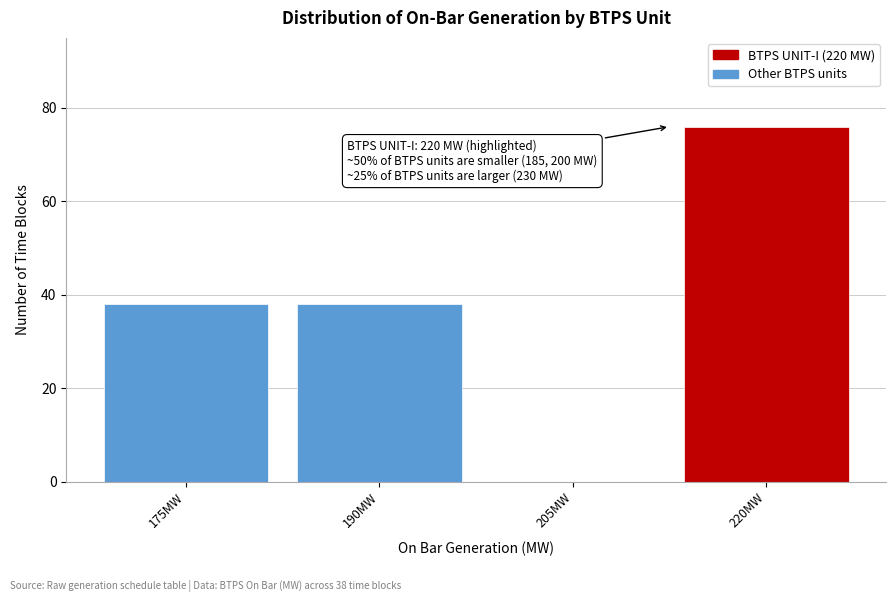

Reading left to right, extract all data points from this chart.

175MW=38	190MW=38	205MW=0	220MW=76